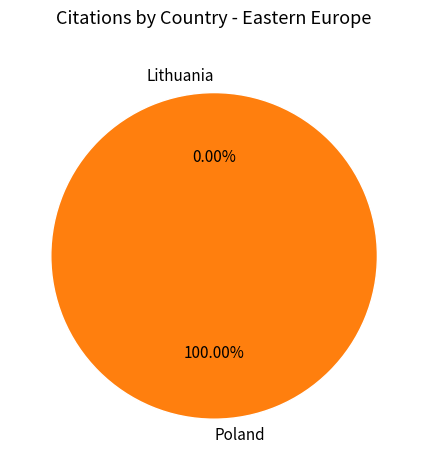

True or false: Lithuania accounts for 1% of the total.

False